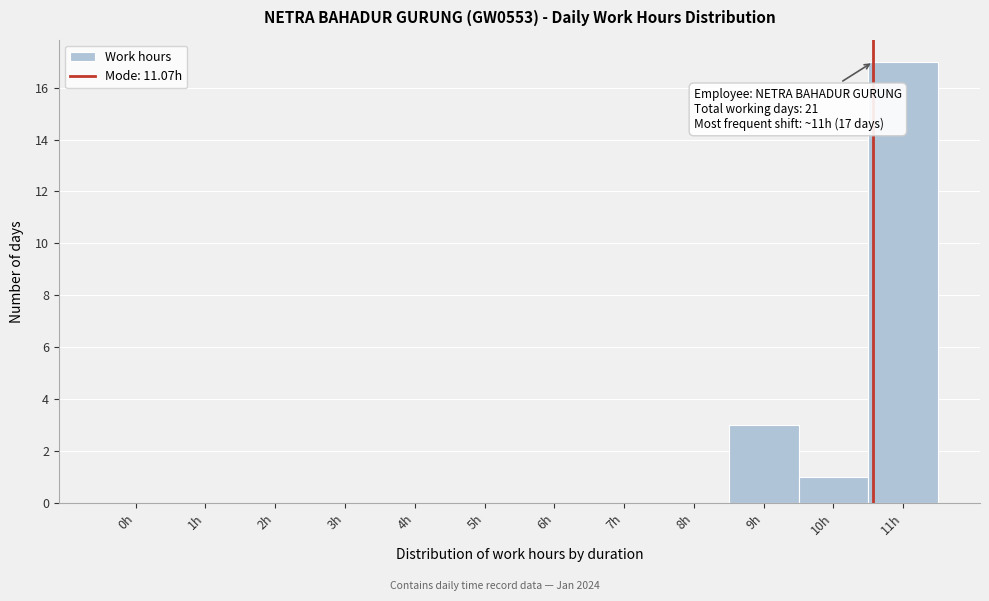

Reading left to right, transcribe all the data shown in this chart.

0h=0	1h=0	2h=0	3h=0	4h=0	5h=0	6h=0	7h=0	8h=0	9h=3	10h=1	11h=17